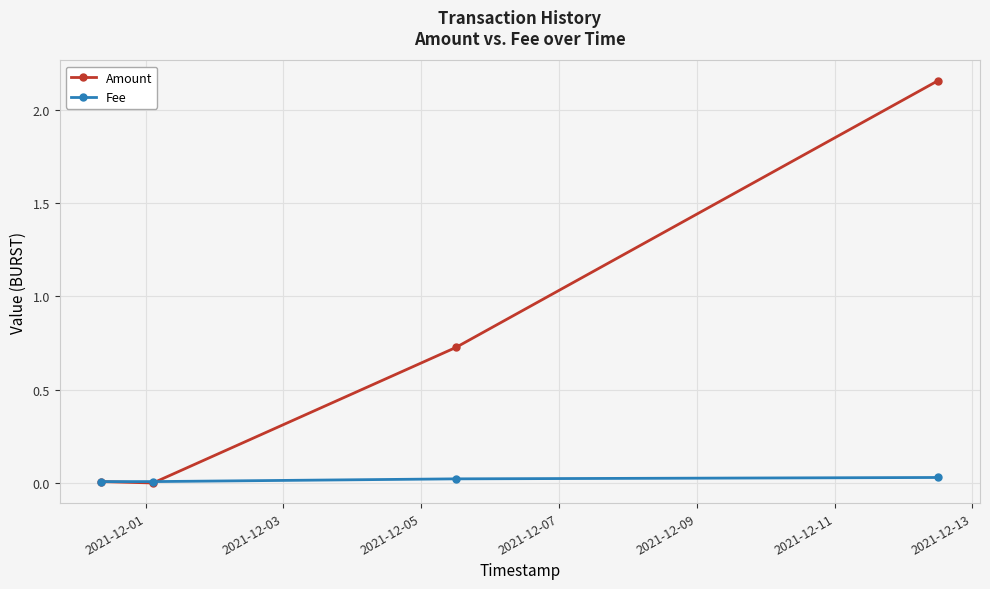

Rank the series by their maximum value, from highest to lowest.

Amount, Fee